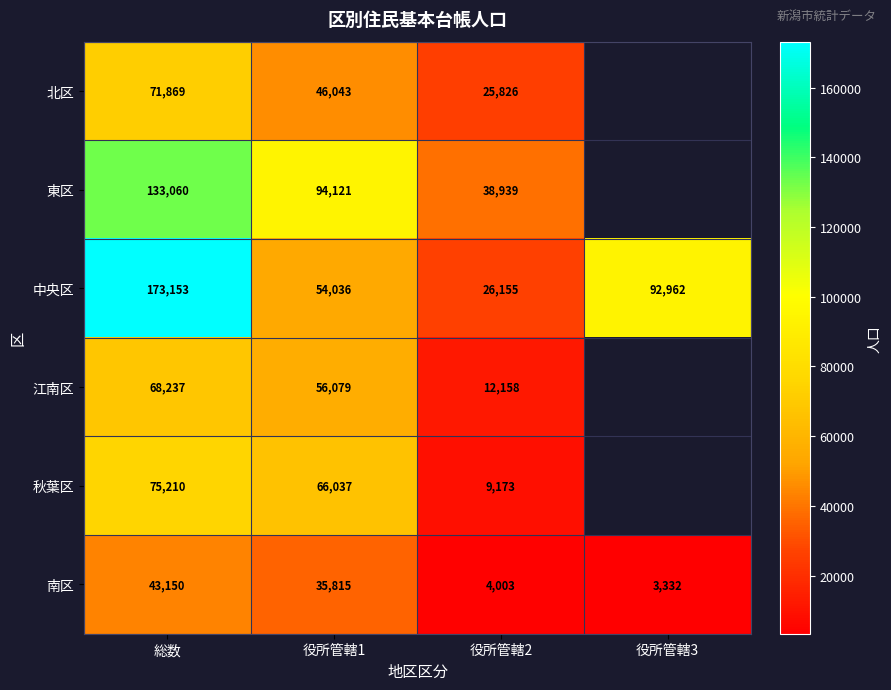

What is the lowest value of the 中央区 series?

26155